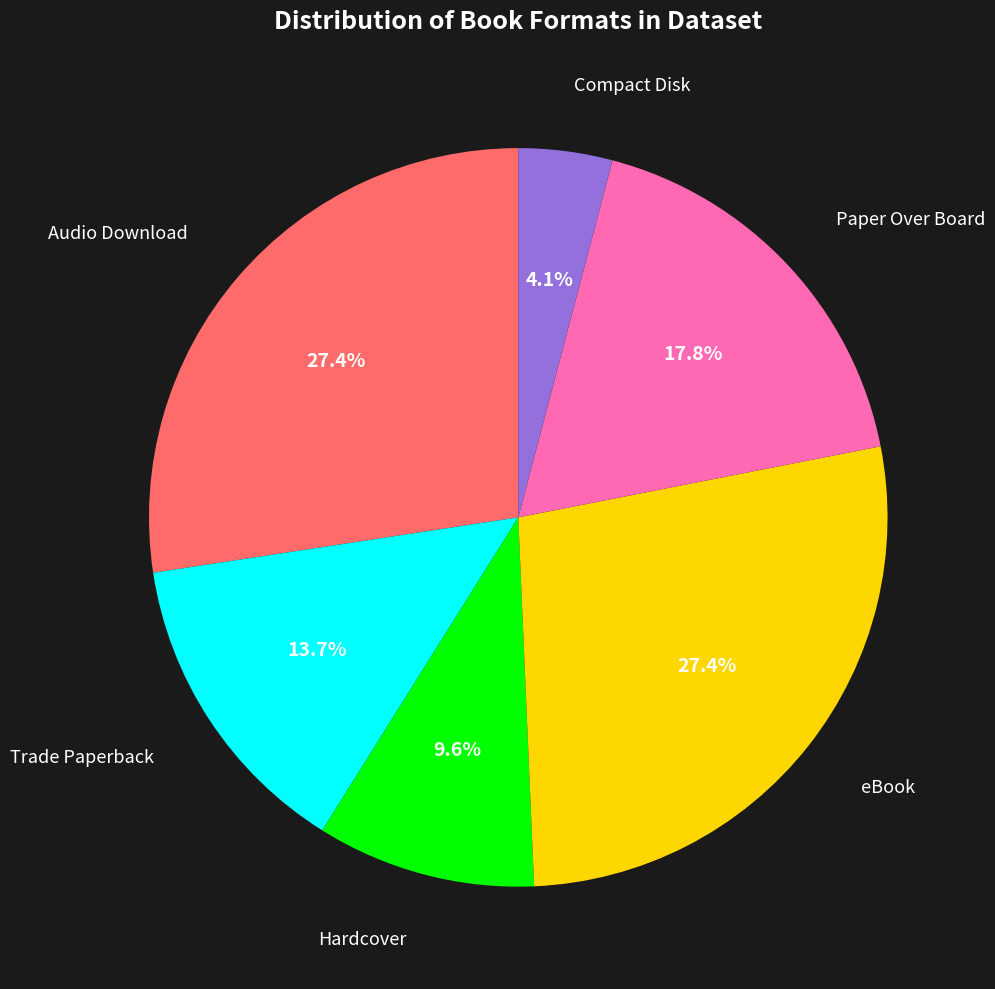

Is it true that Trade Paperback is 14% of the pie?

True